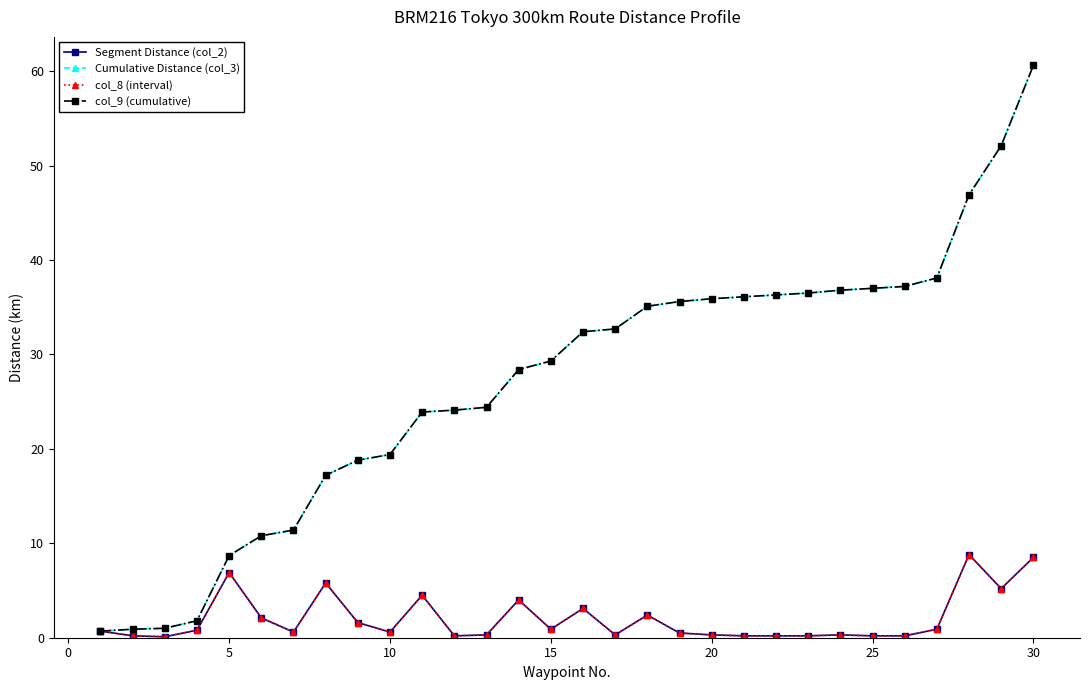

What is the maximum value shown in the chart?

60.6